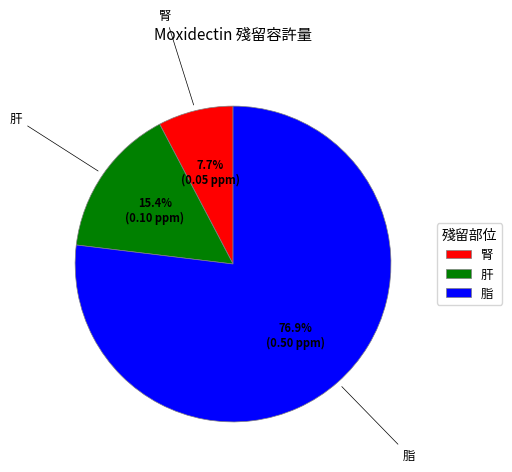

Which slice is the smallest?

腎